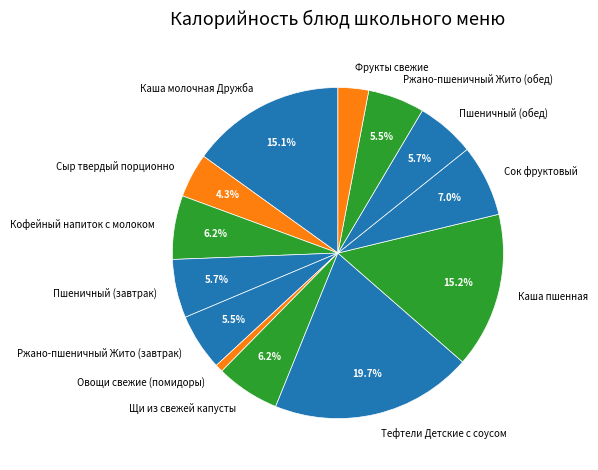

To the nearest percent, what is the combined percentage of Сыр твердый порционно and Щи из свежей капусты?

11%